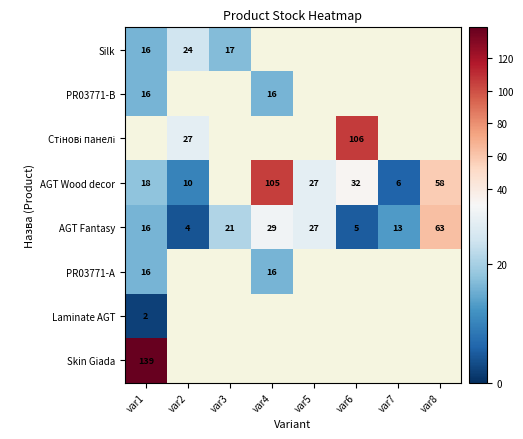

What is the difference between the second highest and second lowest values in the AGT Fantasy series?

24